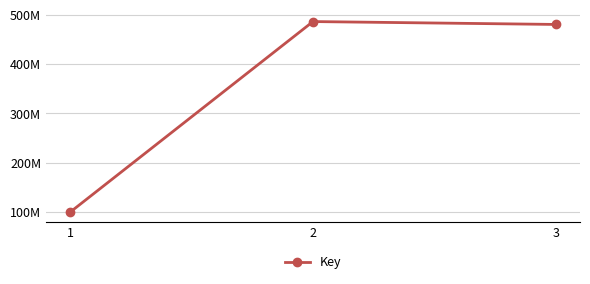

Does the chart have visible grid lines?

Yes